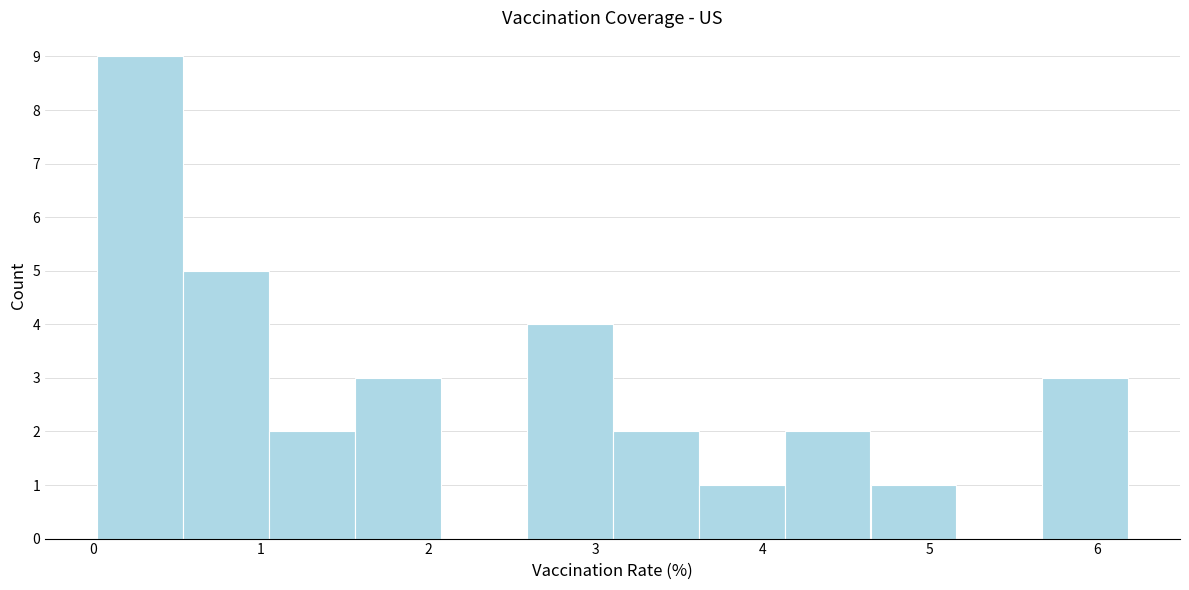

Reading left to right, list every bar in this chart as the range it spans on the x-axis followed by its height. Neither the bar edges nor the heights are printed on the chart, so give them approximately, as read against the axes.

0.0 to 0.5: 9
0.5 to 1.0: 5
1.0 to 1.6: 2
1.6 to 2.1: 3
2.1 to 2.6: 0
2.6 to 3.1: 4
3.1 to 3.6: 2
3.6 to 4.1: 1
4.1 to 4.6: 2
4.6 to 5.2: 1
5.2 to 5.7: 0
5.7 to 6.2: 3